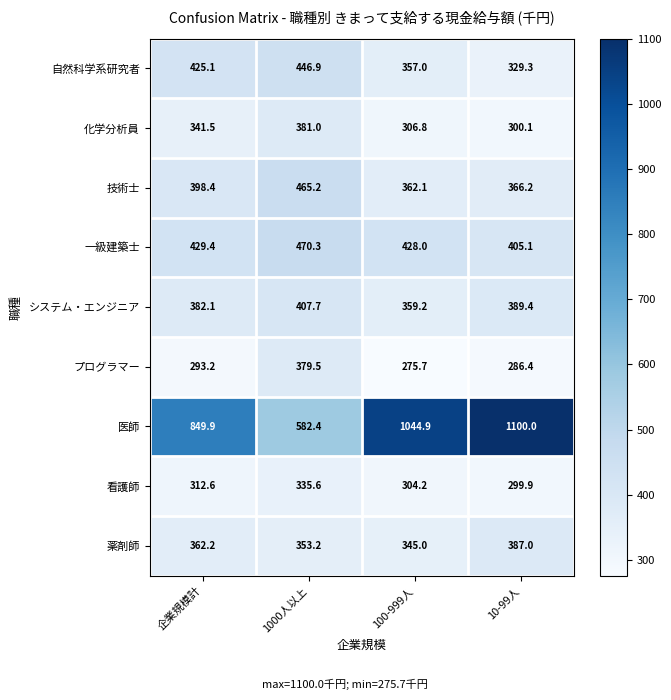

The 医師 series shows 582.4 at 1000人以上. True or false?

True